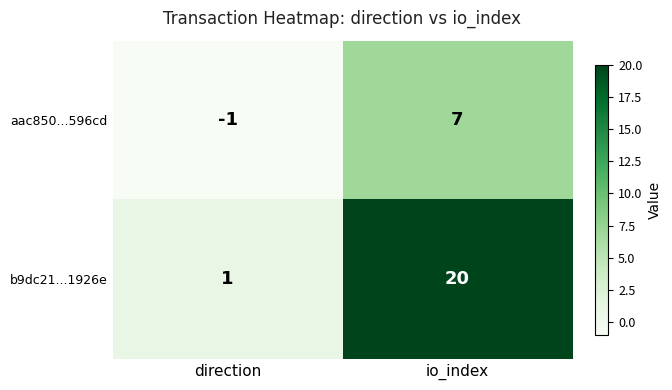

What is the average value of the aac850...596cd series?

3